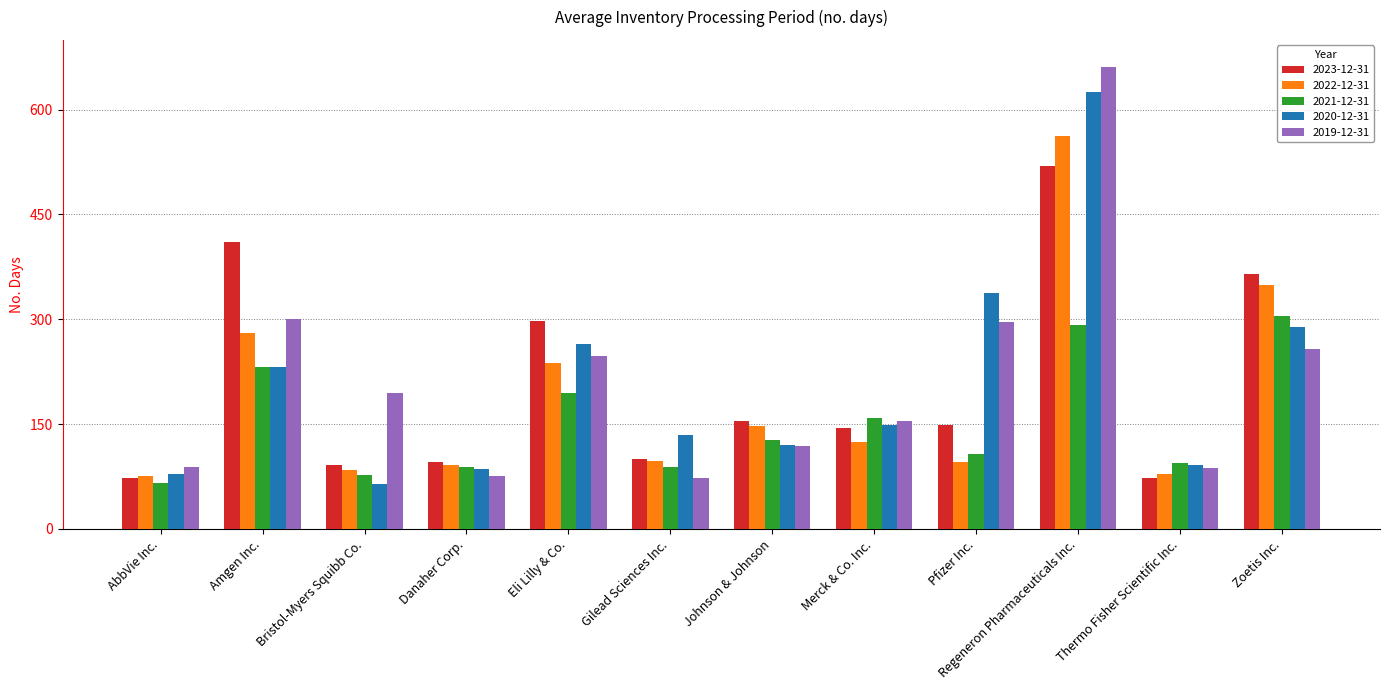

What position from the left is Eli Lilly & Co.?

5